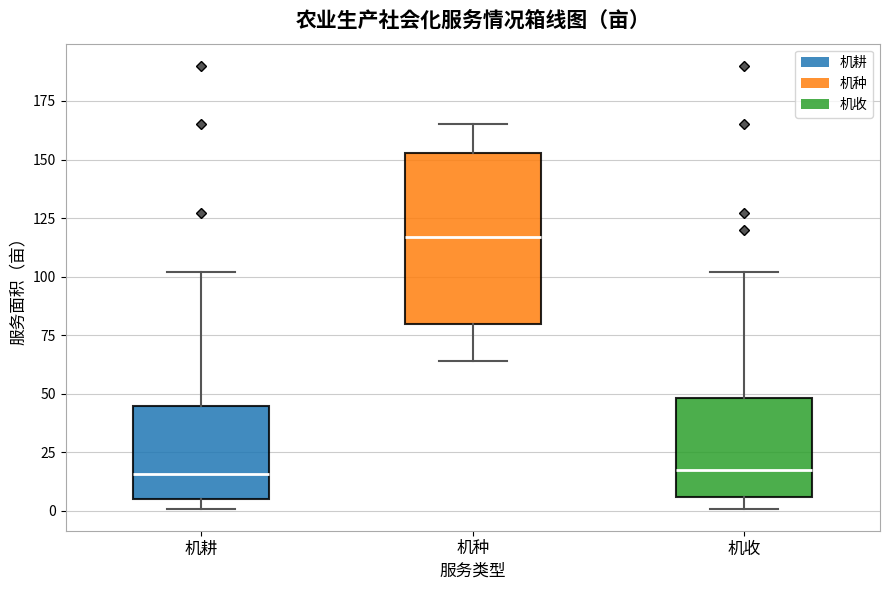

Which box's median line is the highest?

机种